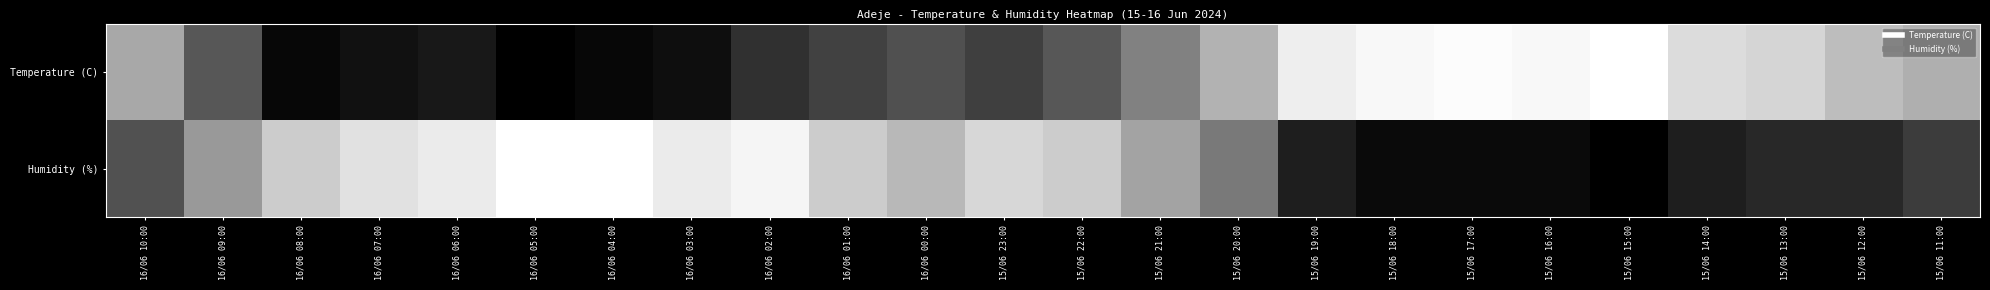

Which label corresponds to the largest value in the chart?

15/06 15:00